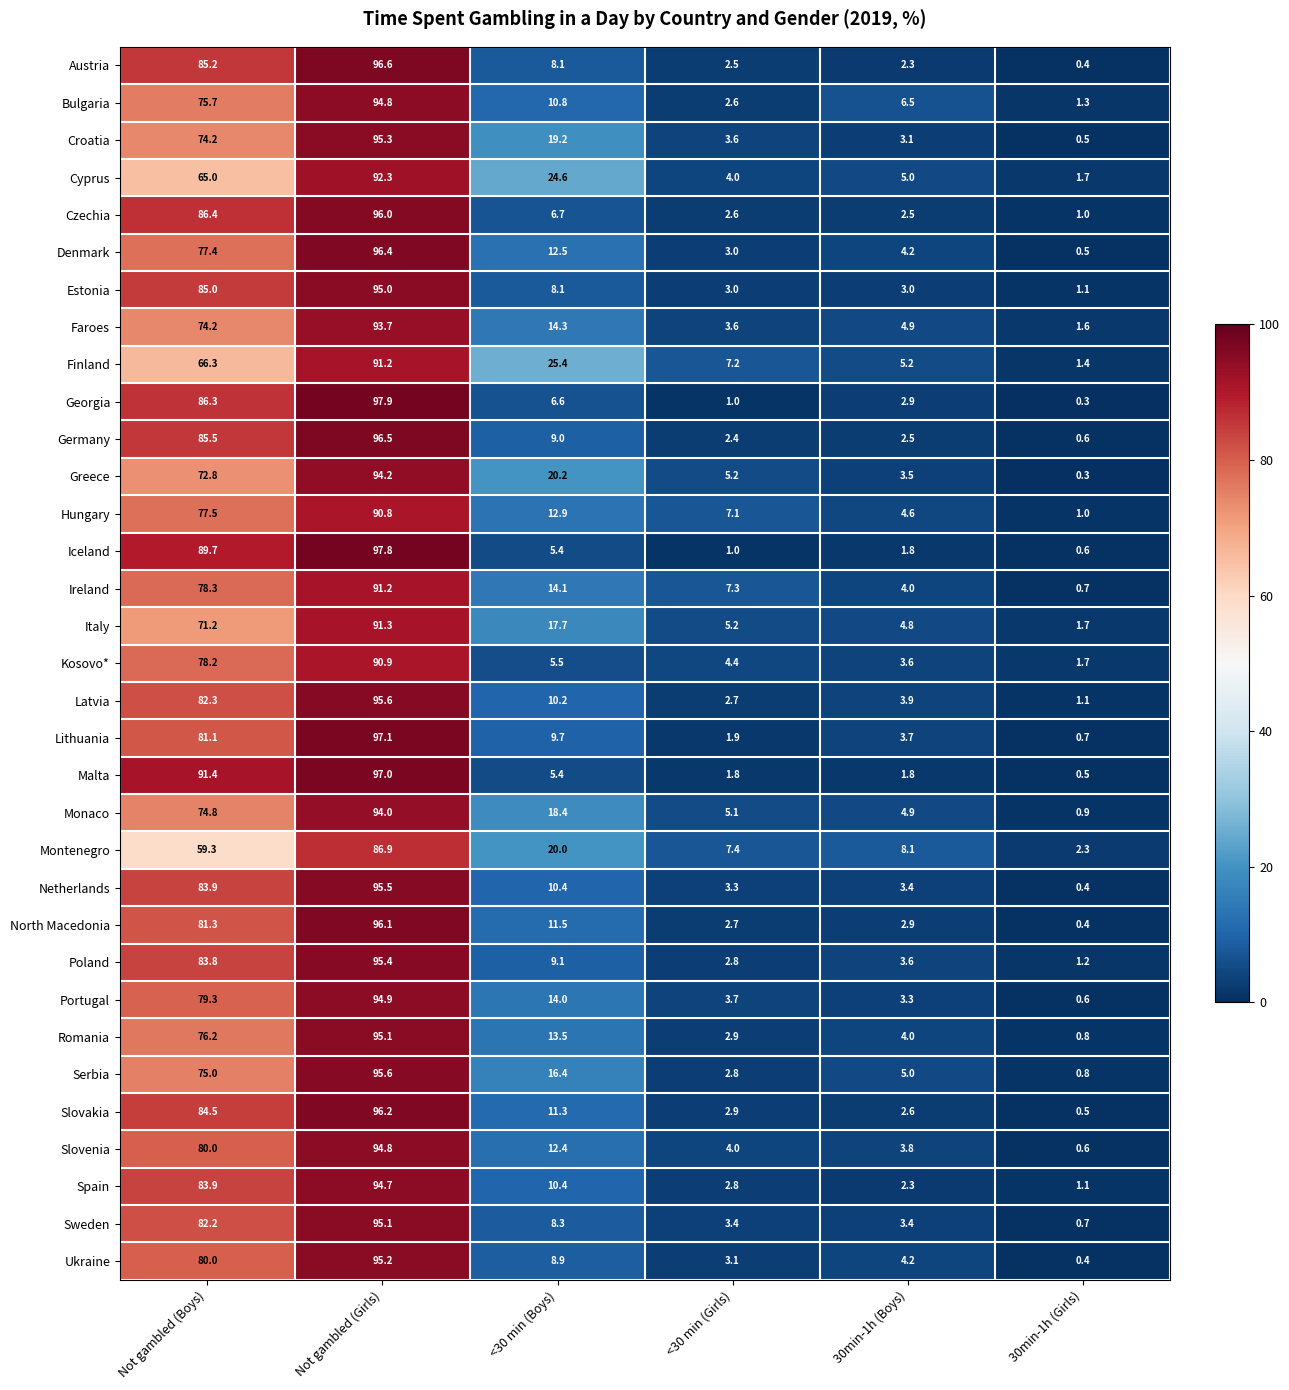

The value of Czechia at Not gambled (Girls) is 96.0. True or false?

True